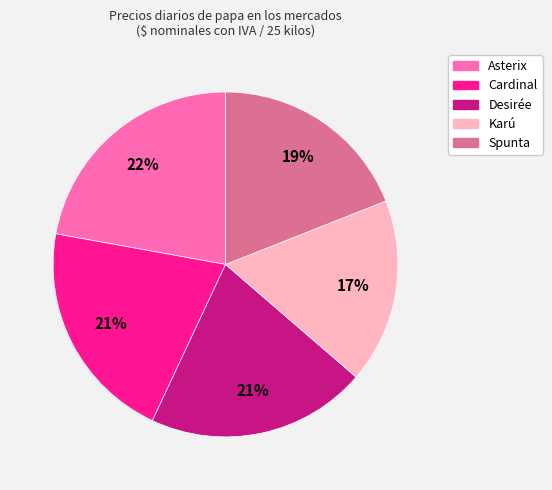

To the nearest percent, what percentage of the pie is Asterix?

22%